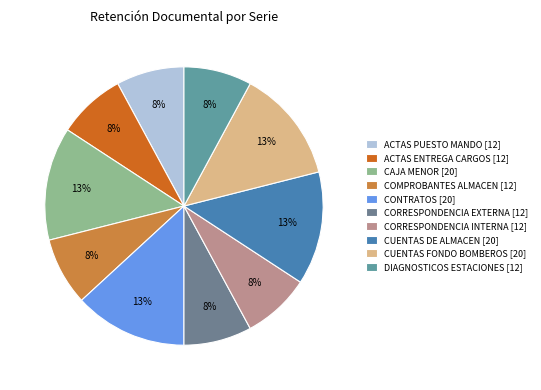

What is the smallest slice in the pie chart?

ACTAS DEL PUESTO DE MANDO UNIFICADO